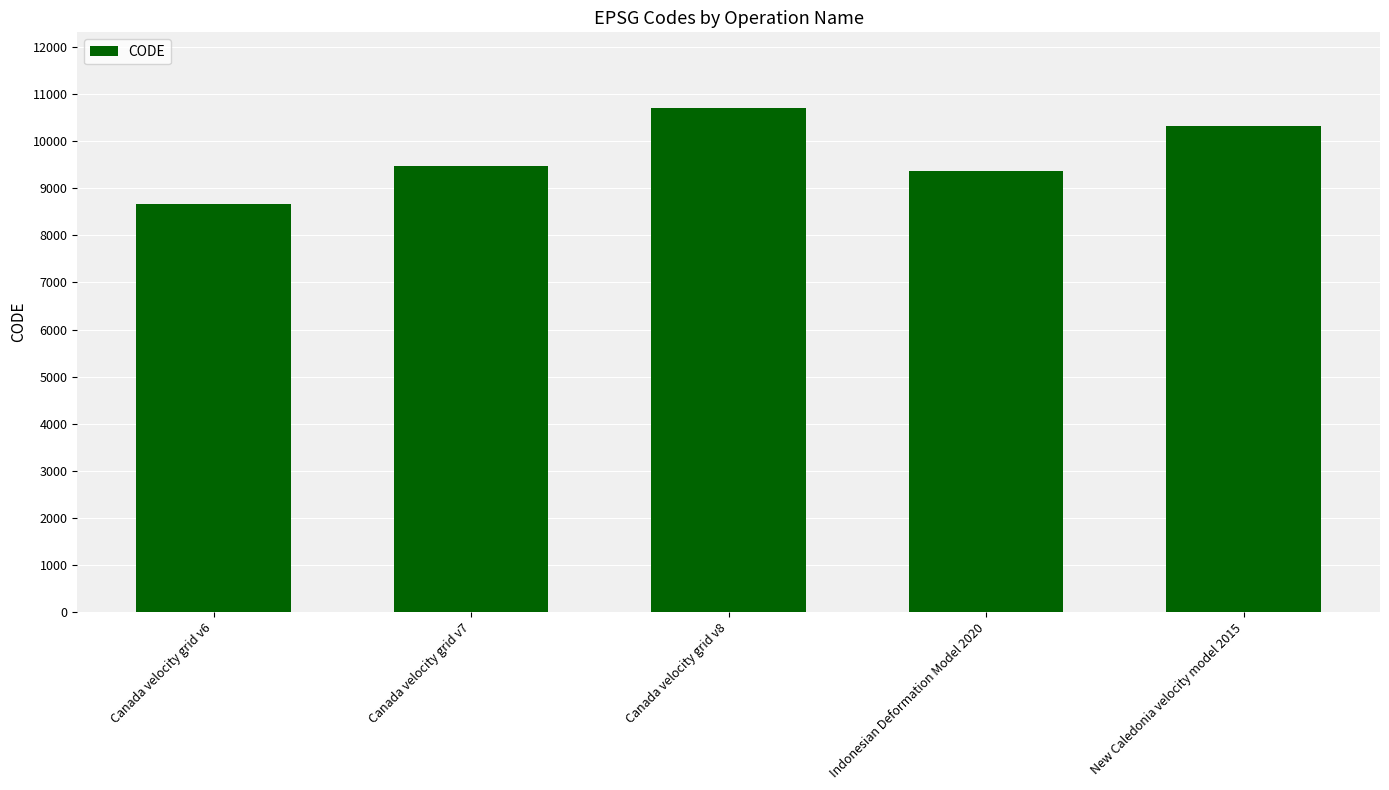

Does the chart contain stacked bars?

No